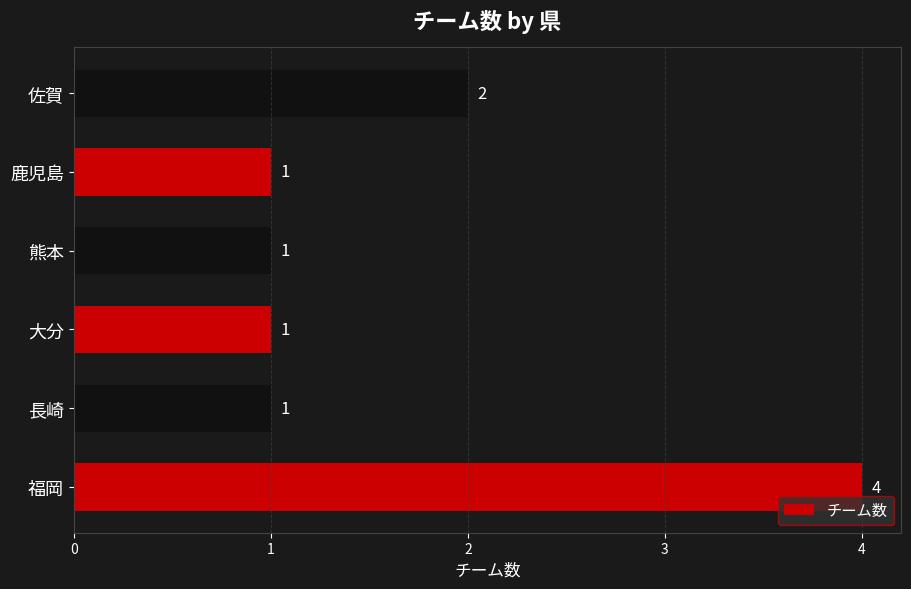

Is it true that the value at 佐賀 is 4?

False